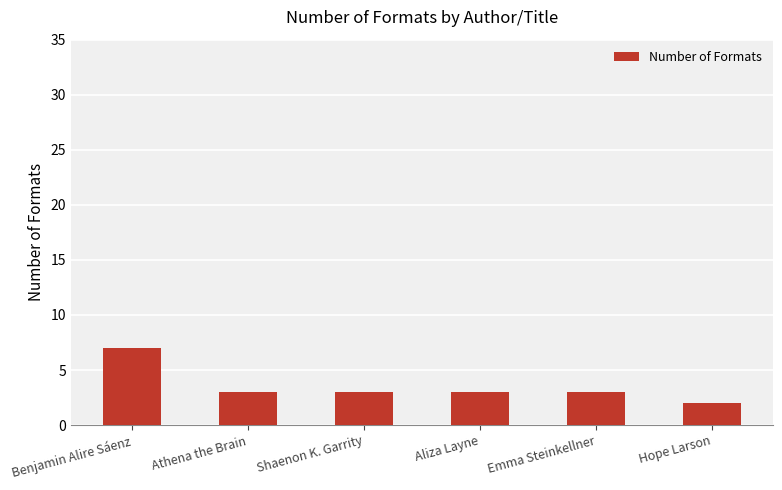

What is the label of the 5th bar from the left?

Emma Steinkellner